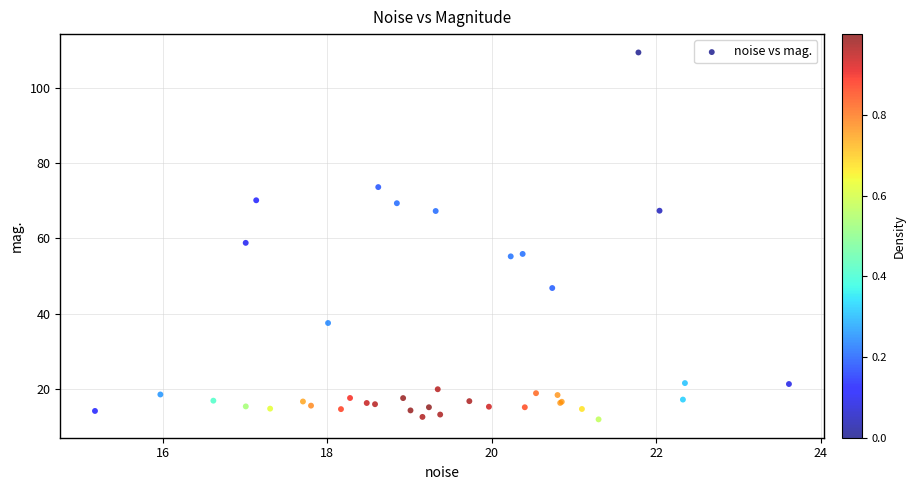

What Y value in the scatter plot is closest to 60?

58.8